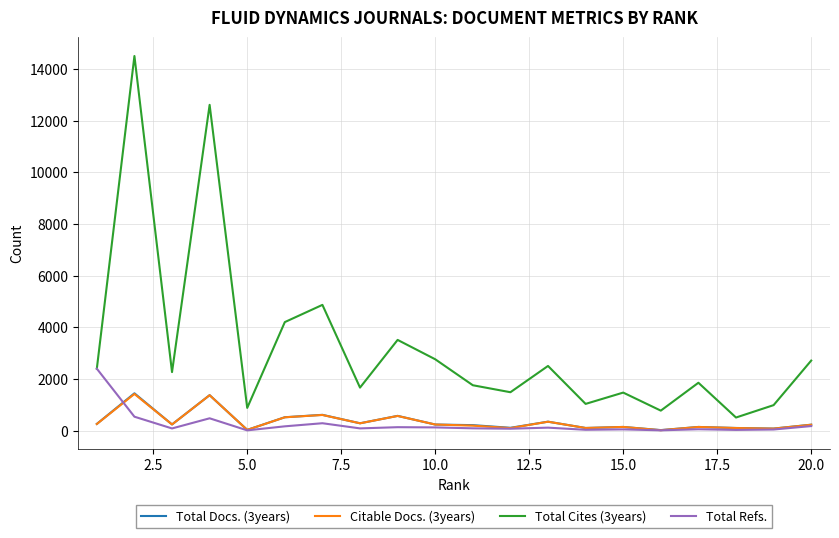

What is the maximum value shown in the chart?

14508